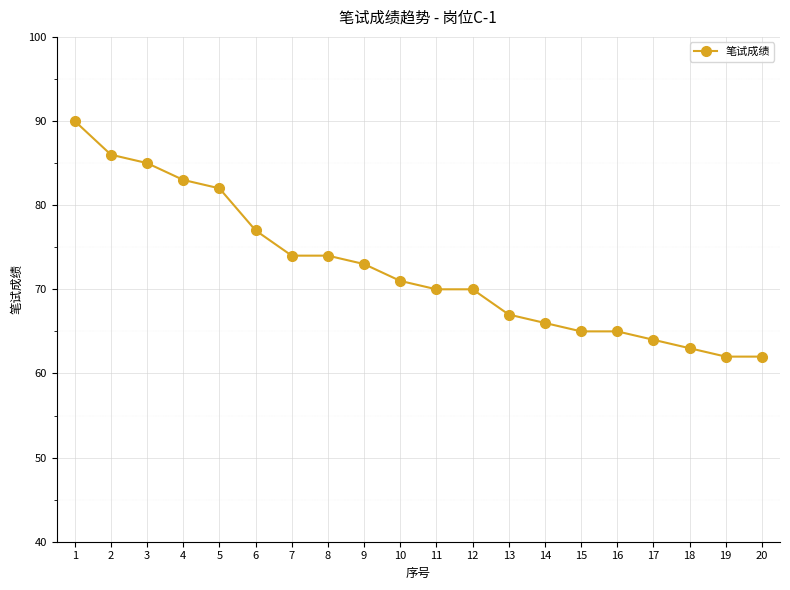

What is the average value?

72